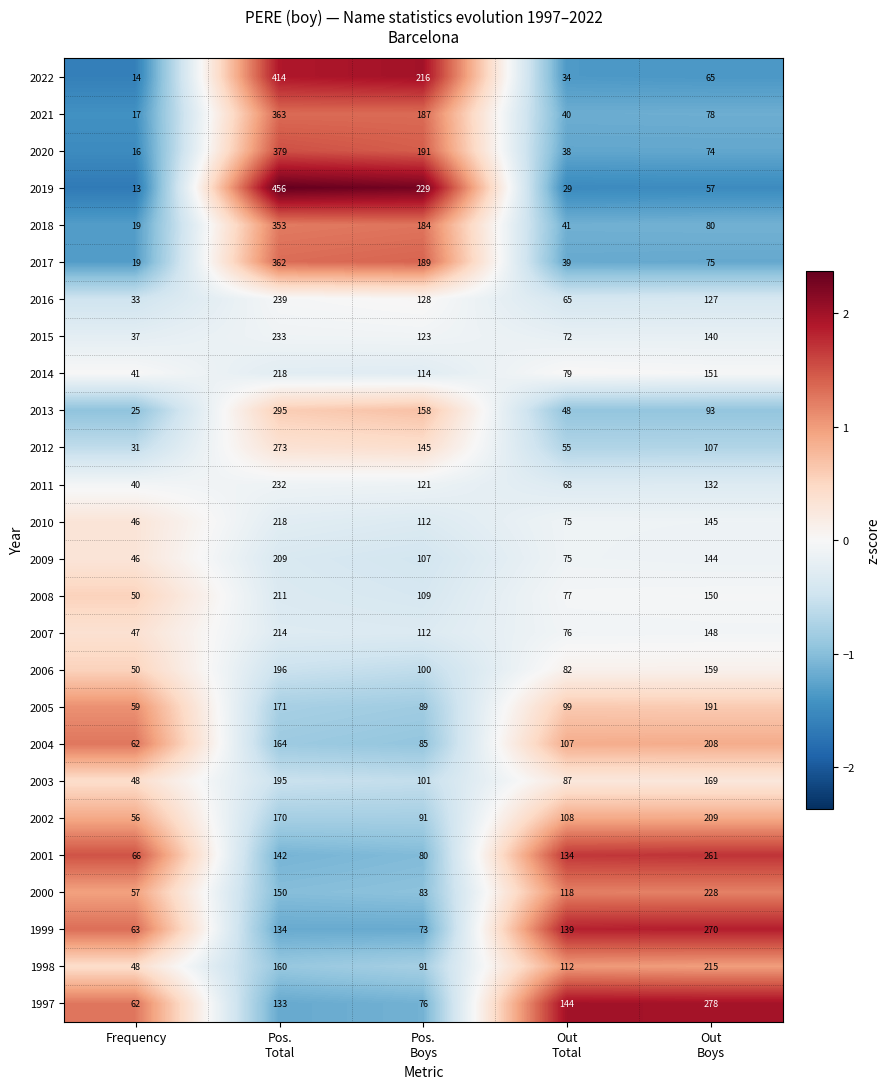

Read the 1998 value at Frequency.

48